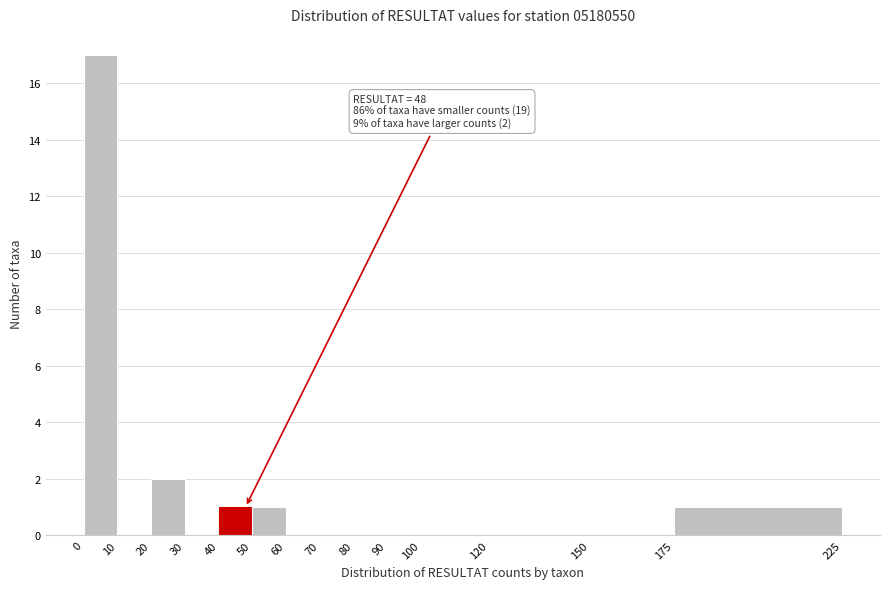

Over which range of the x-axis is the bar tallest?

0 to 10